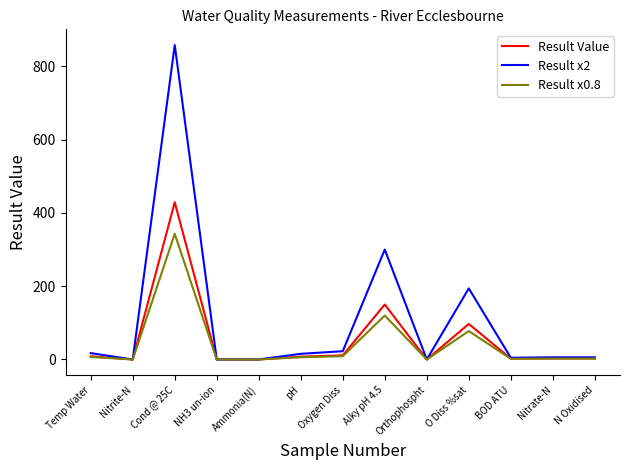

At which category is the sum across all series the highest?

Cond @ 25C